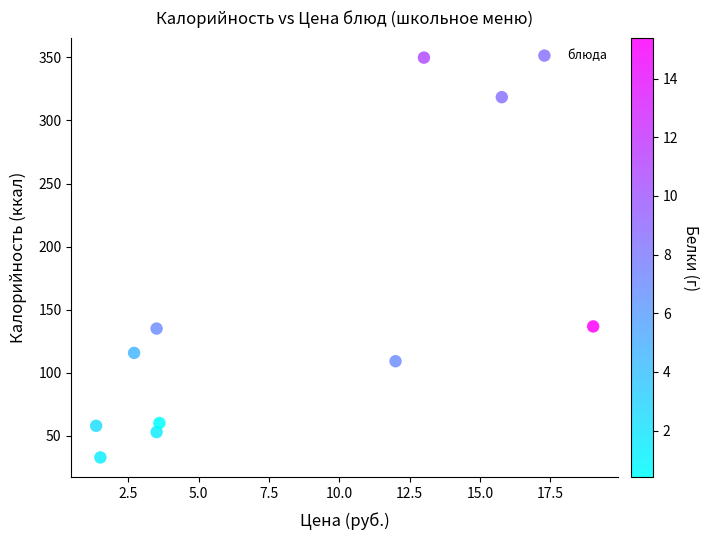

What is the average X value?

7.6